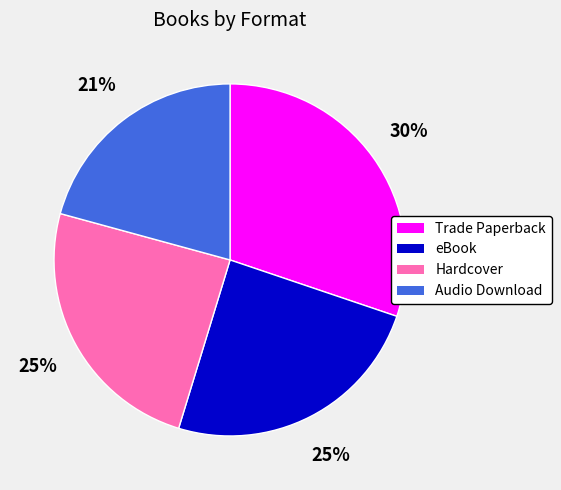

The Audio Download slice represents 7% of the pie. True or false?

False